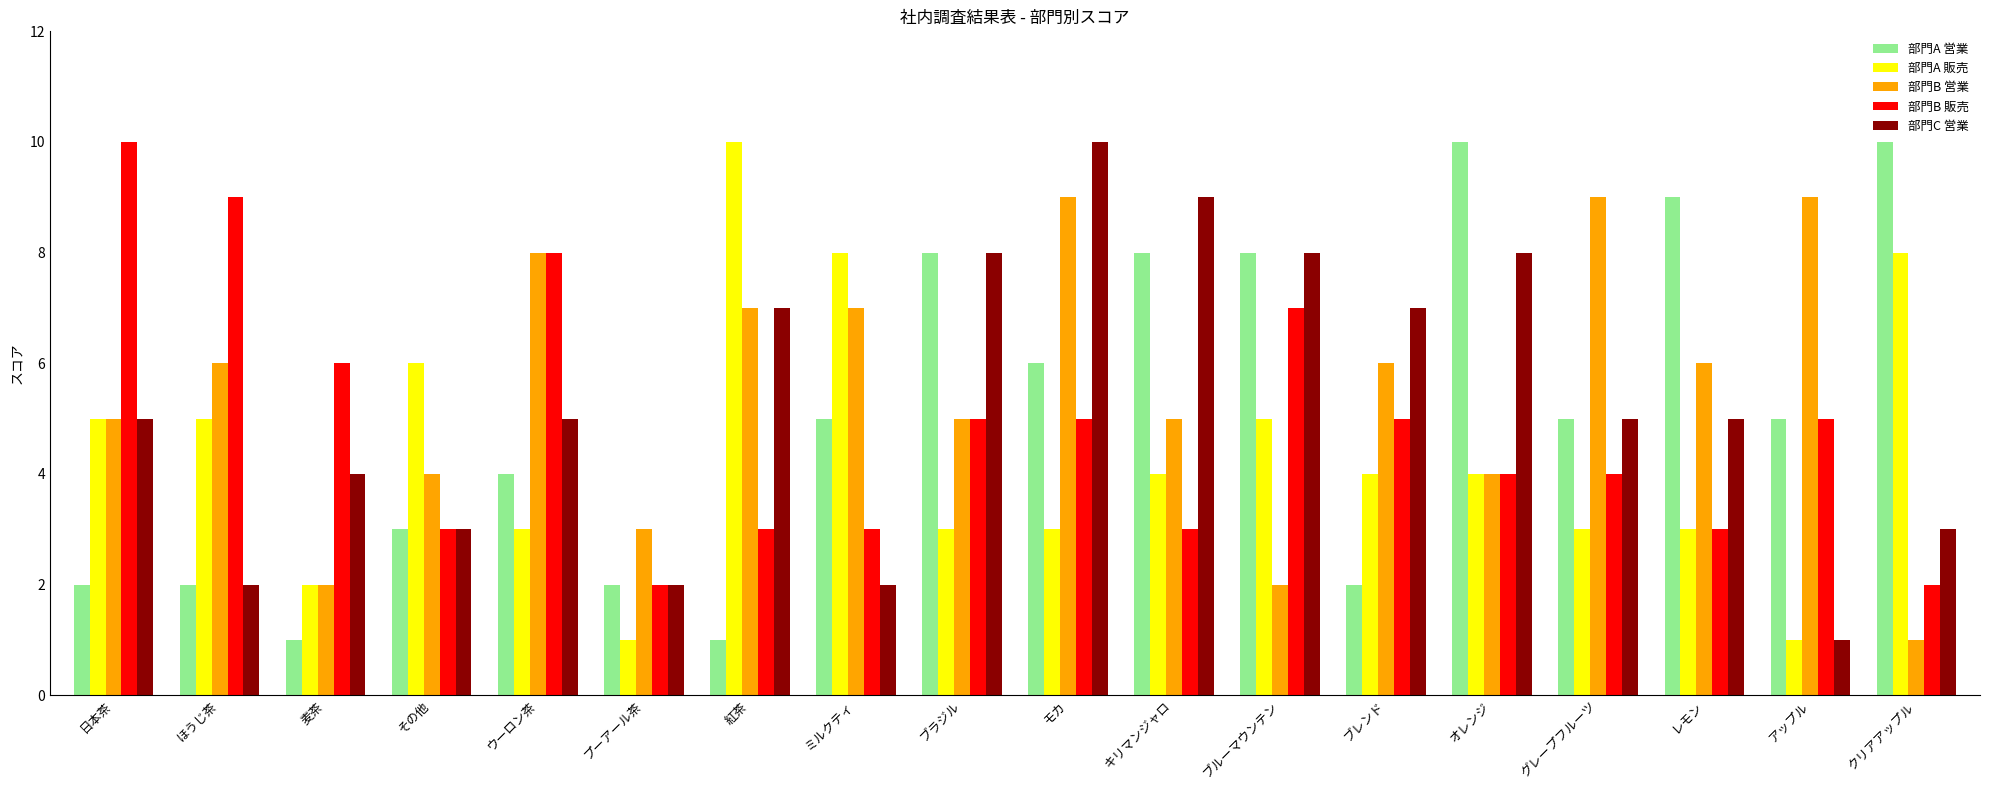

Count the number of data series in this chart.

5